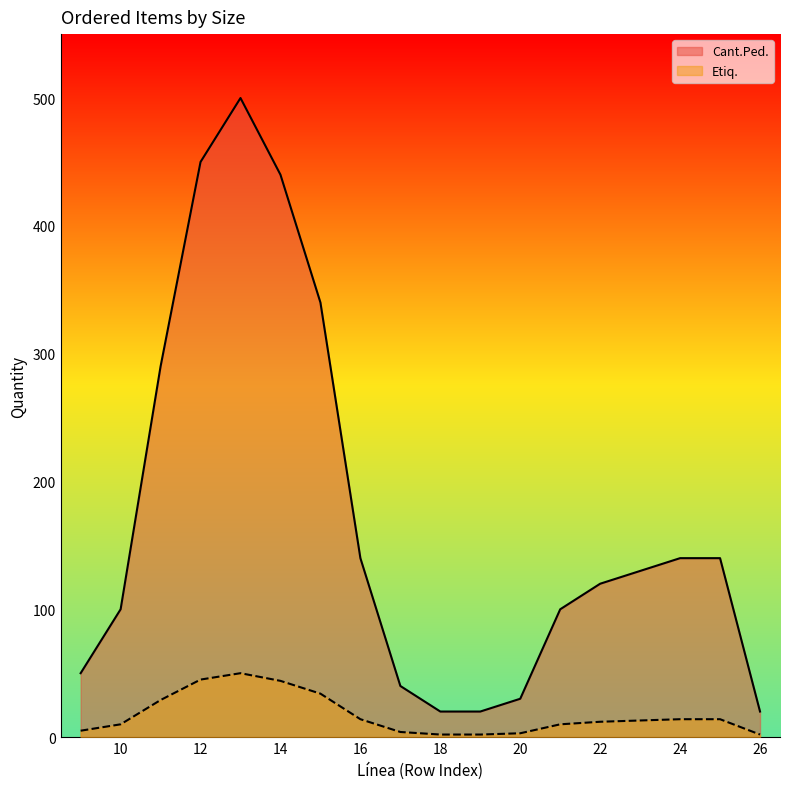

What is the difference between the maximum and minimum values in the Etiq. series?

48